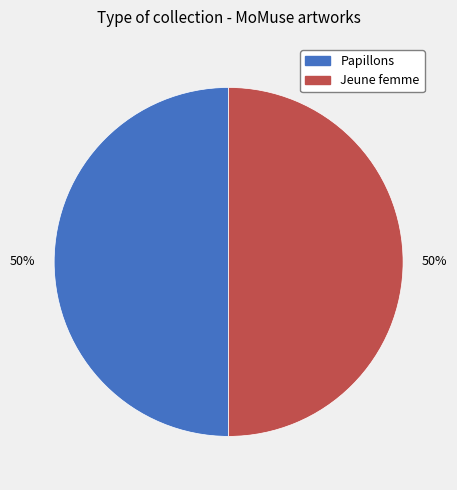

To the nearest percent, what is the average slice percentage?

50%